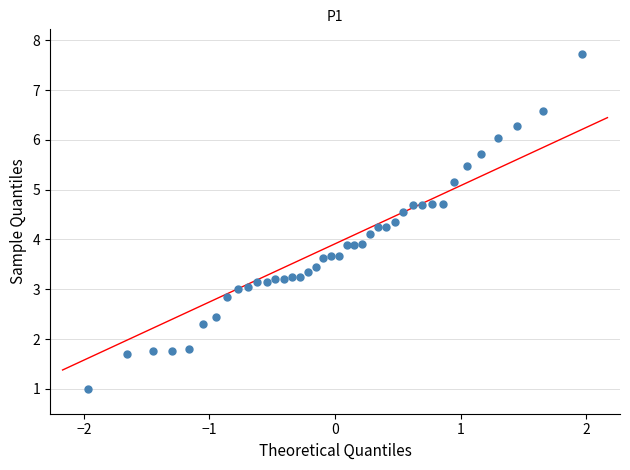

What is the range of Y values (max minus min)?

6.7